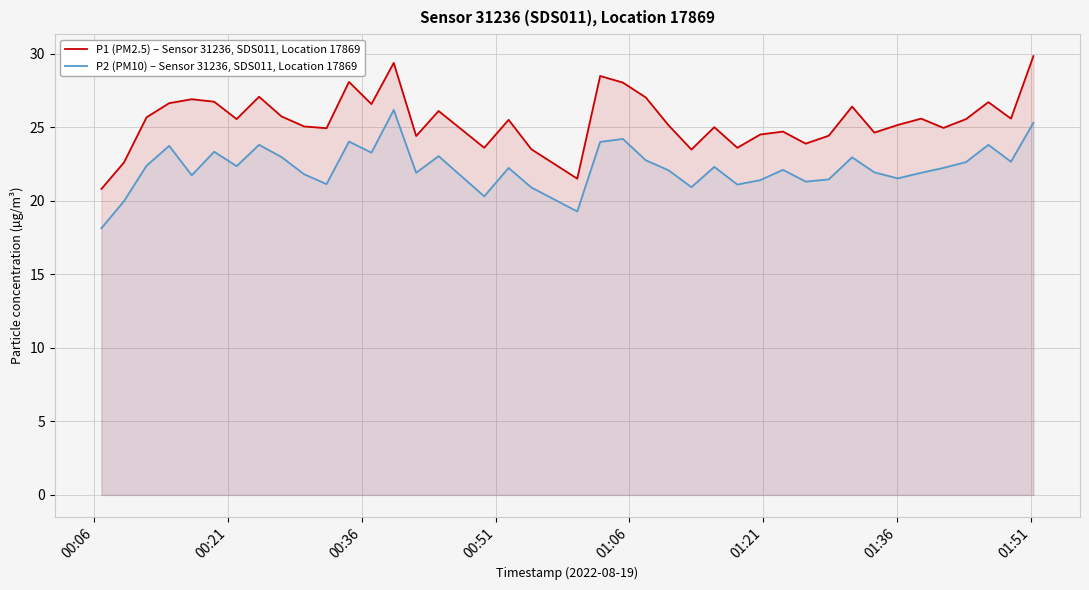

True or false: P1 (PM2.5) – Sensor 31236, SDS011, Location 17869 and P2 (PM10) – Sensor 31236, SDS011, Location 17869 cross at least once.

False